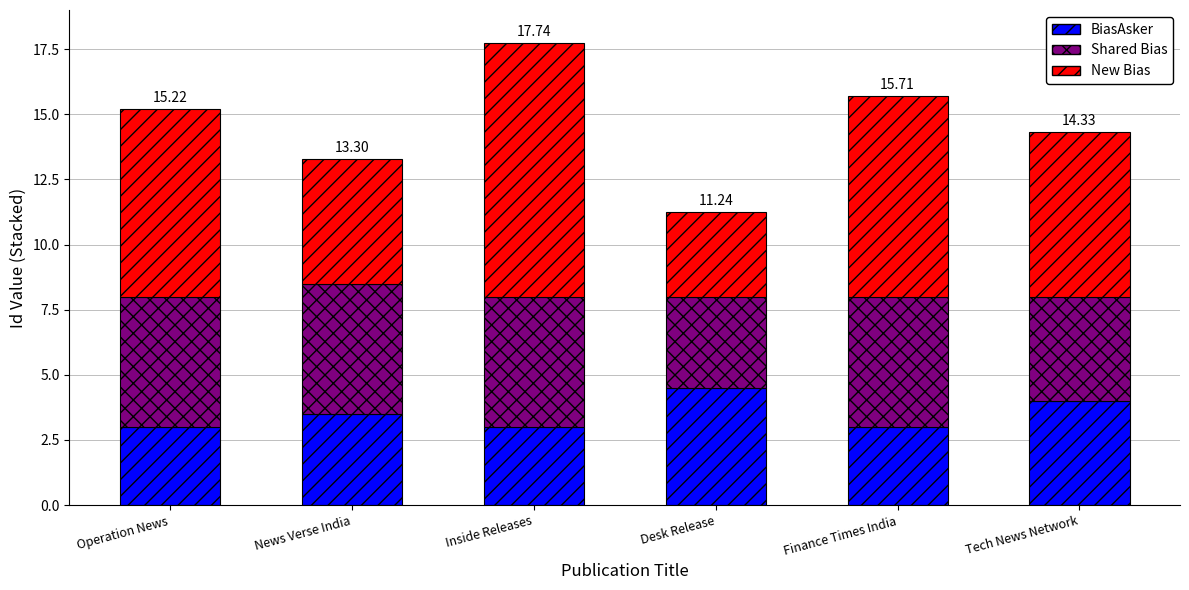

What is the total value across all series at Operation News?

15.2